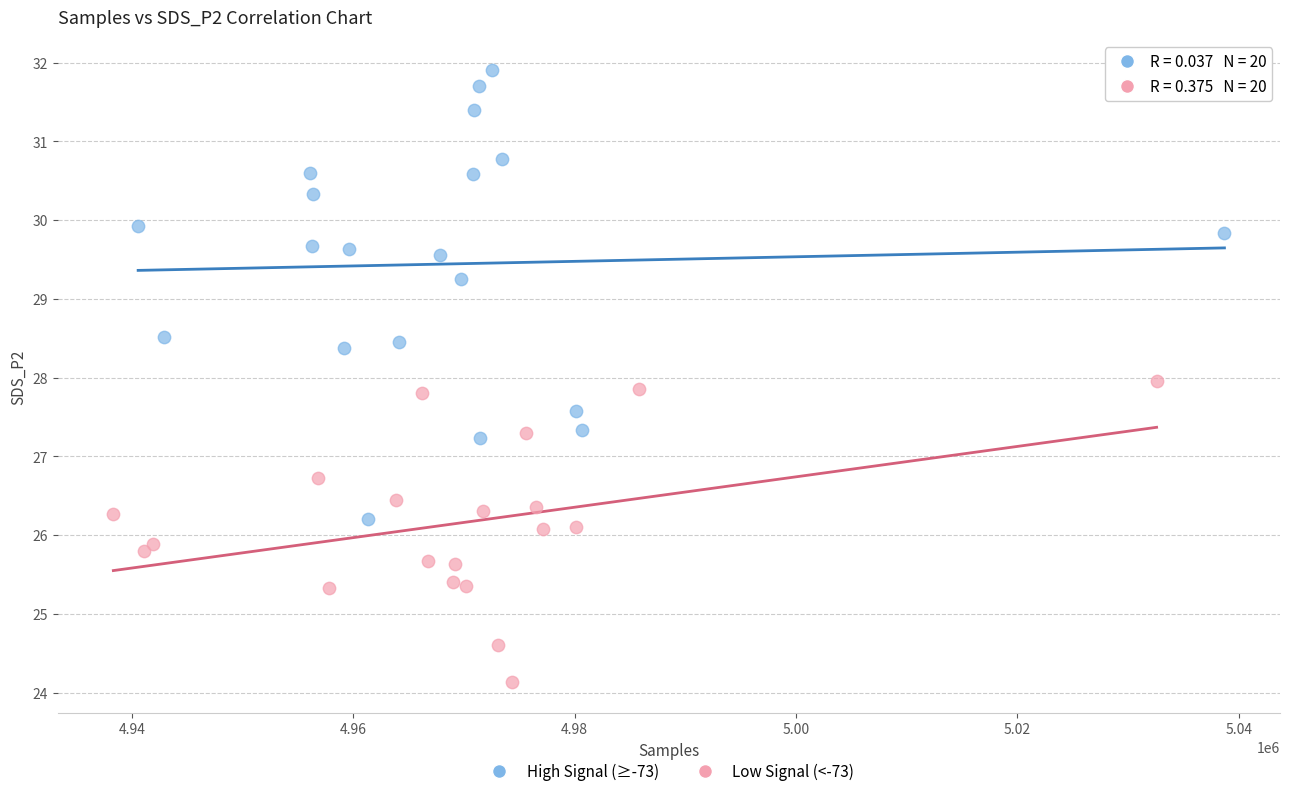

Which series has the widest spread of Y values?

High Signal (≥-73)